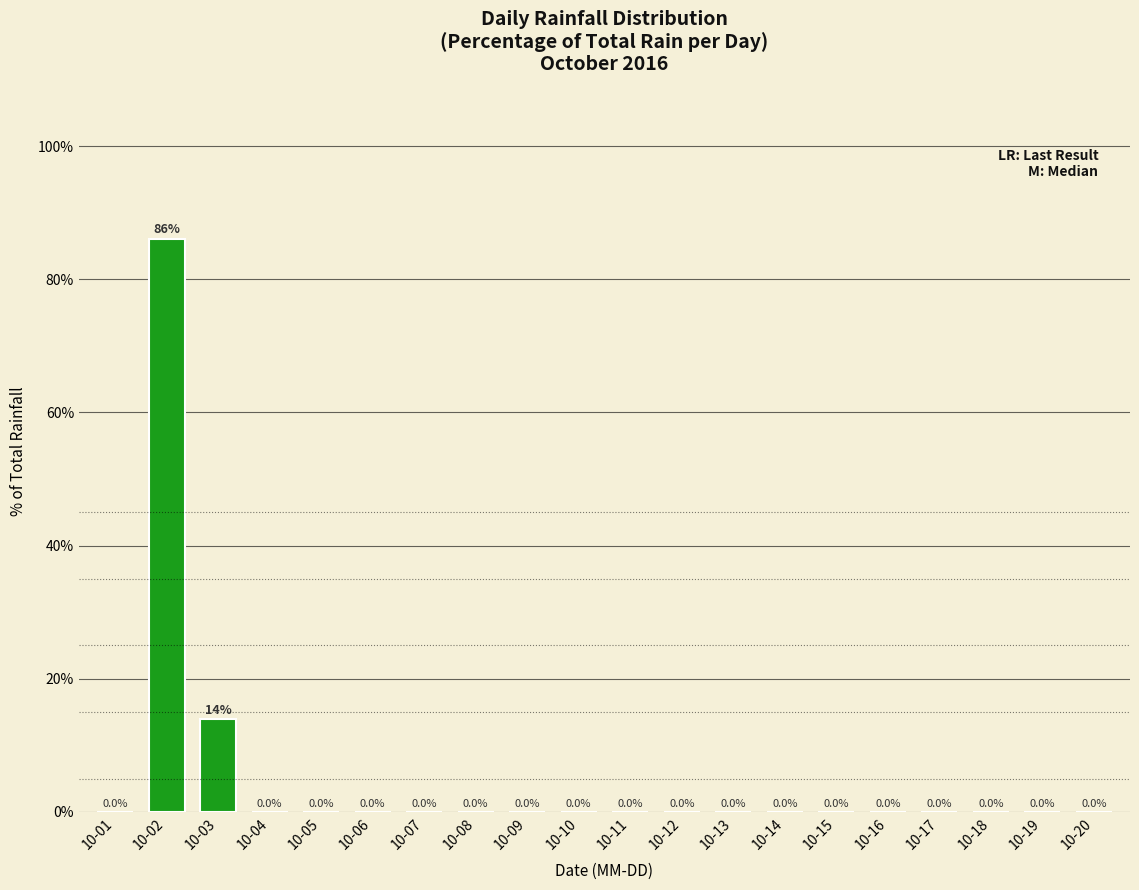

What is the sum of all values?

100.0